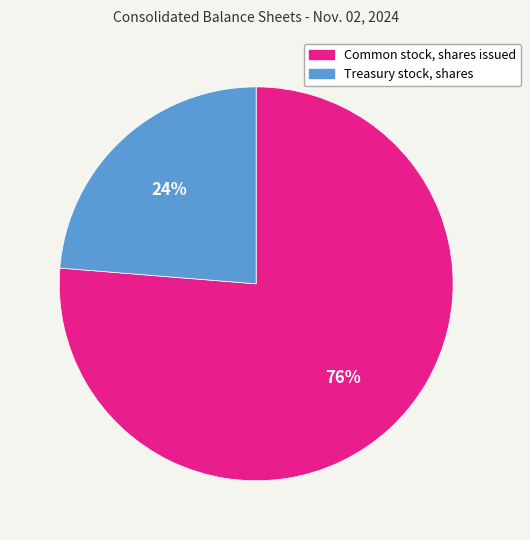

Is there a majority slice in this chart?

Yes